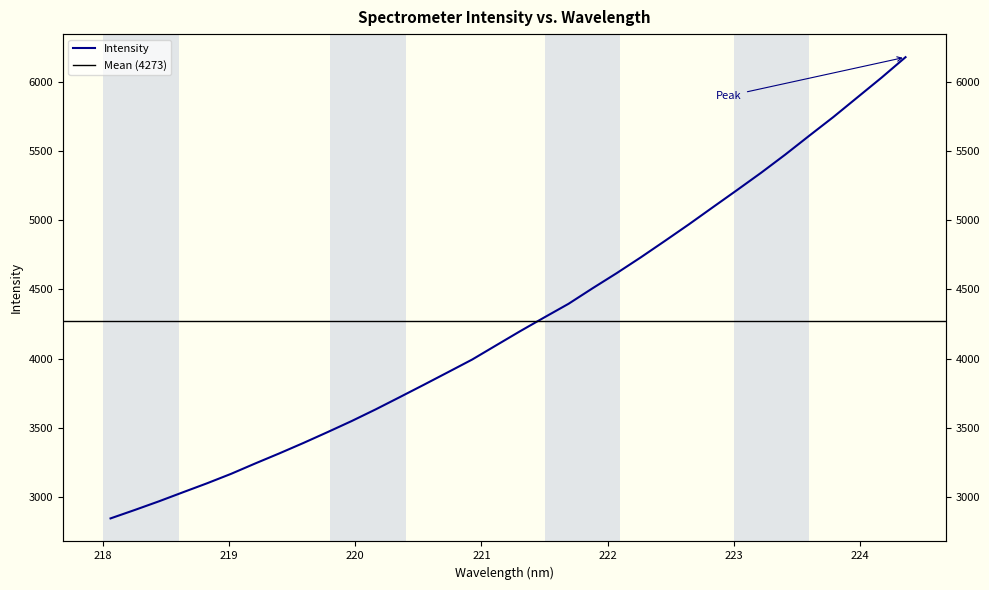

True or false: there are more than 2 points higher than both neighbors.

False